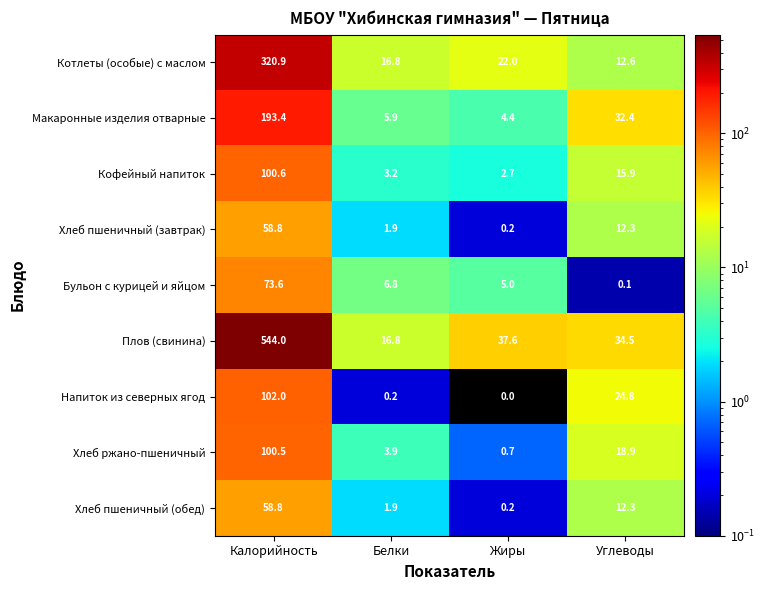

What is the sum of the Котлеты (особые) с маслом values at Углеводы and Калорийность?

333.5